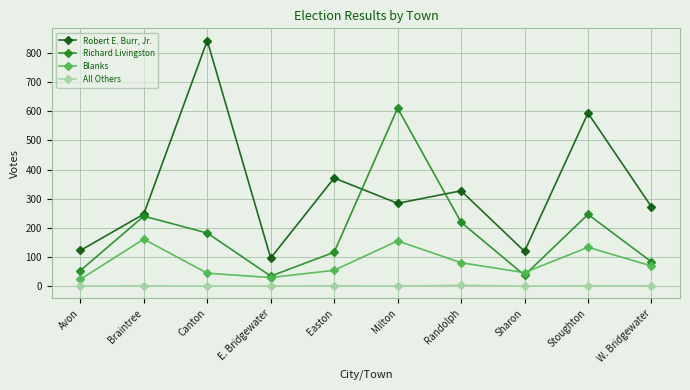

The Robert E. Burr, Jr. series shows 272 at W. Bridgewater. True or false?

True